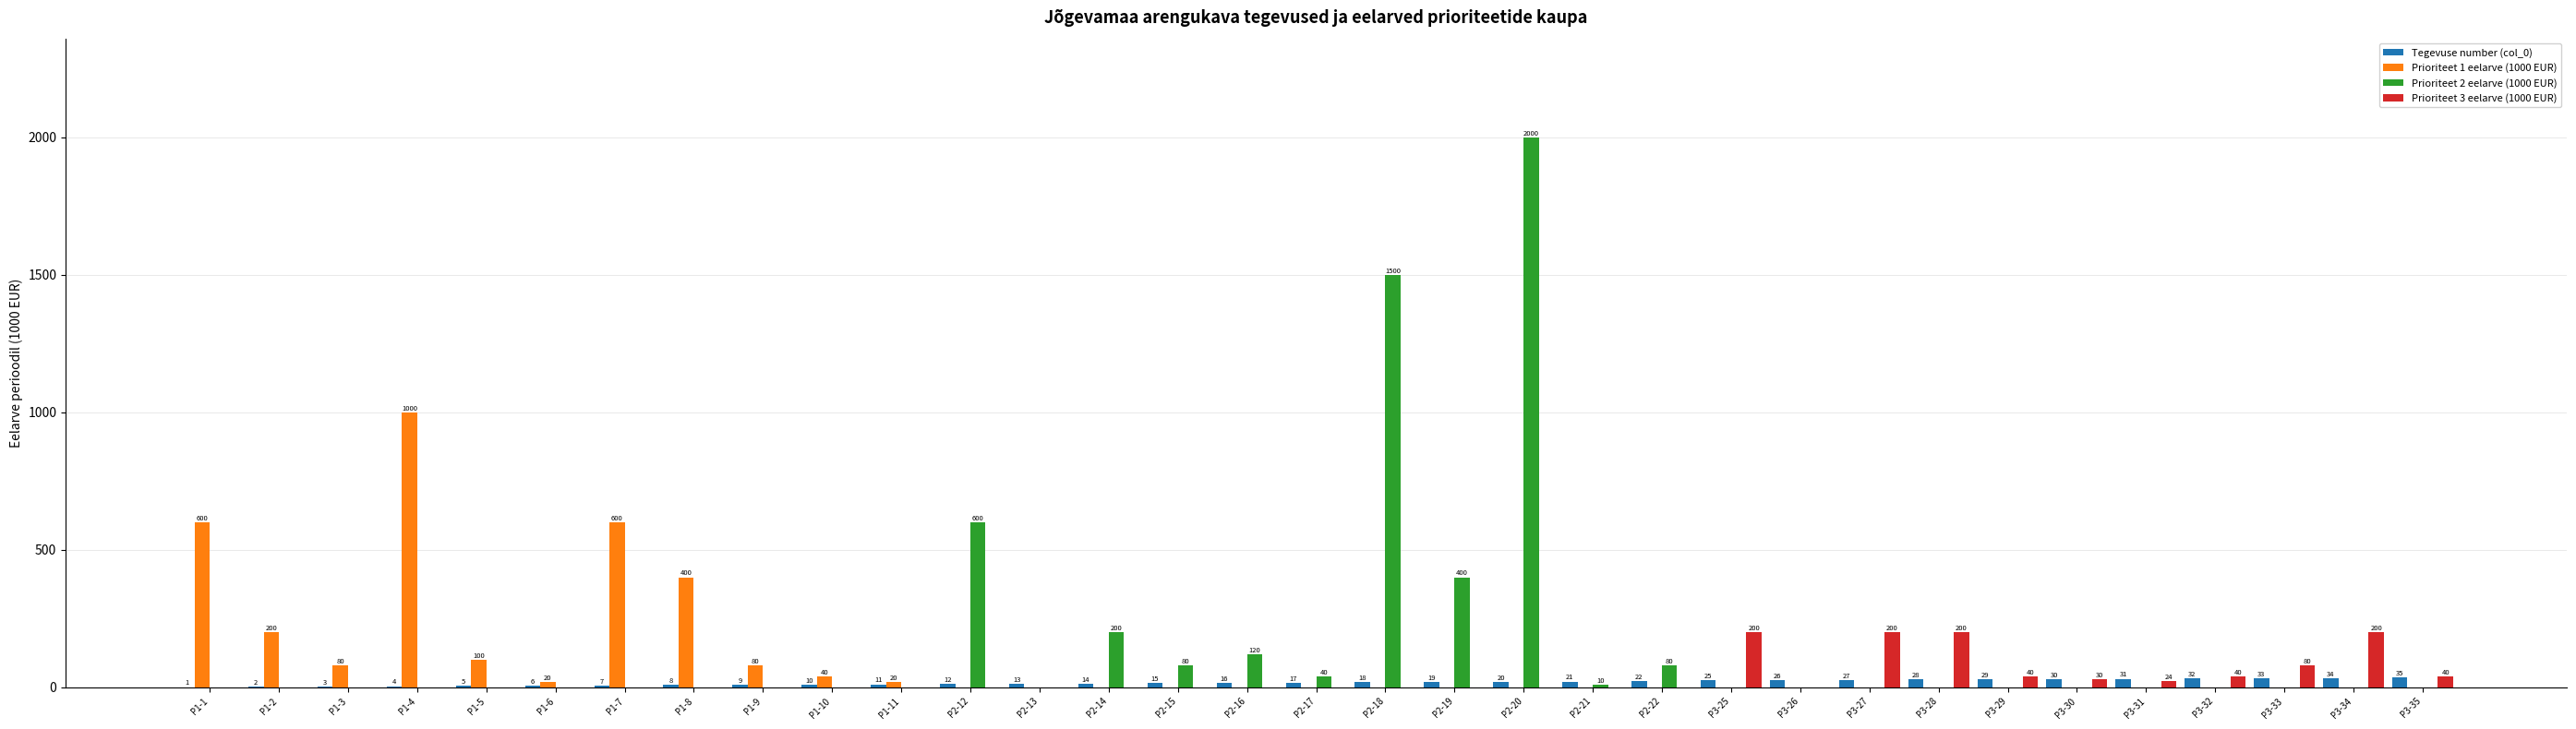

The value of Prioriteet 2 eelarve (1000 EUR) at P1-8 is 0. True or false?

True